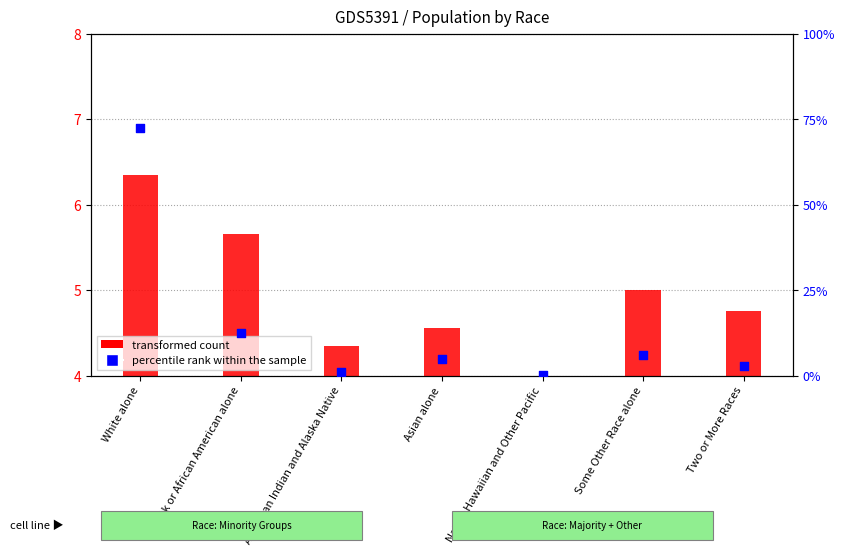

Which series reaches the minimum Y coordinate?

percentile rank within the sample